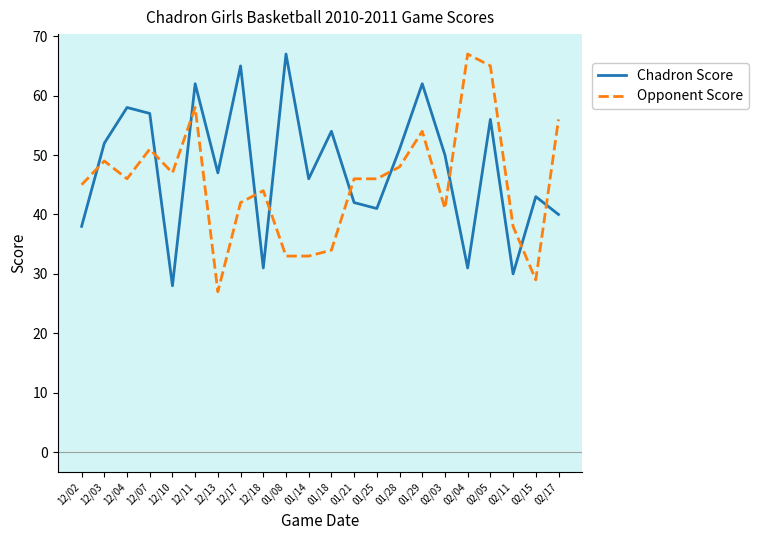

What is the smallest value displayed?

27